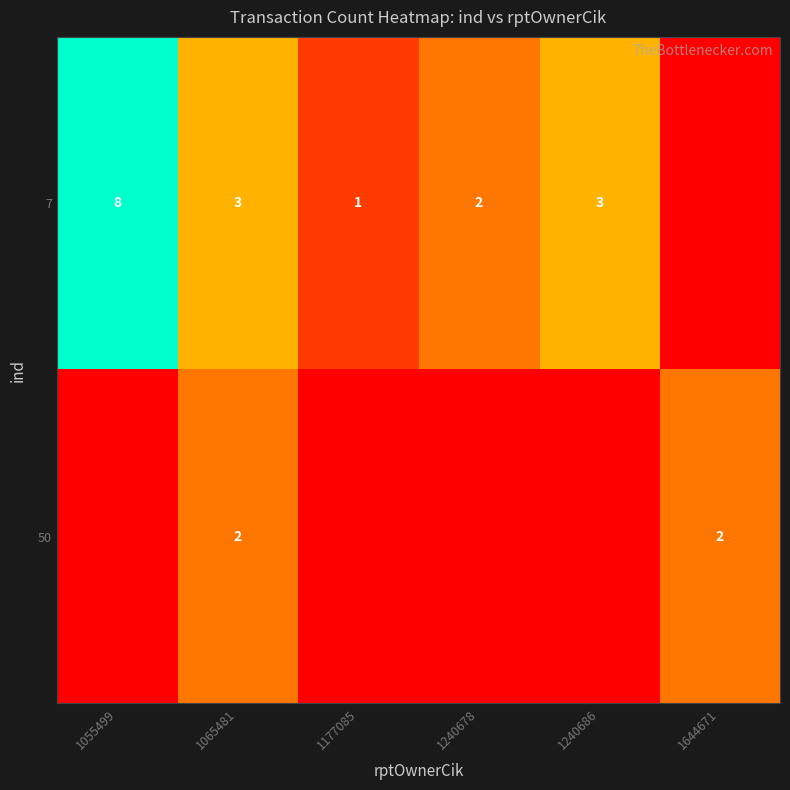

True or false: 50 has a value of 3 at 1065481.

False